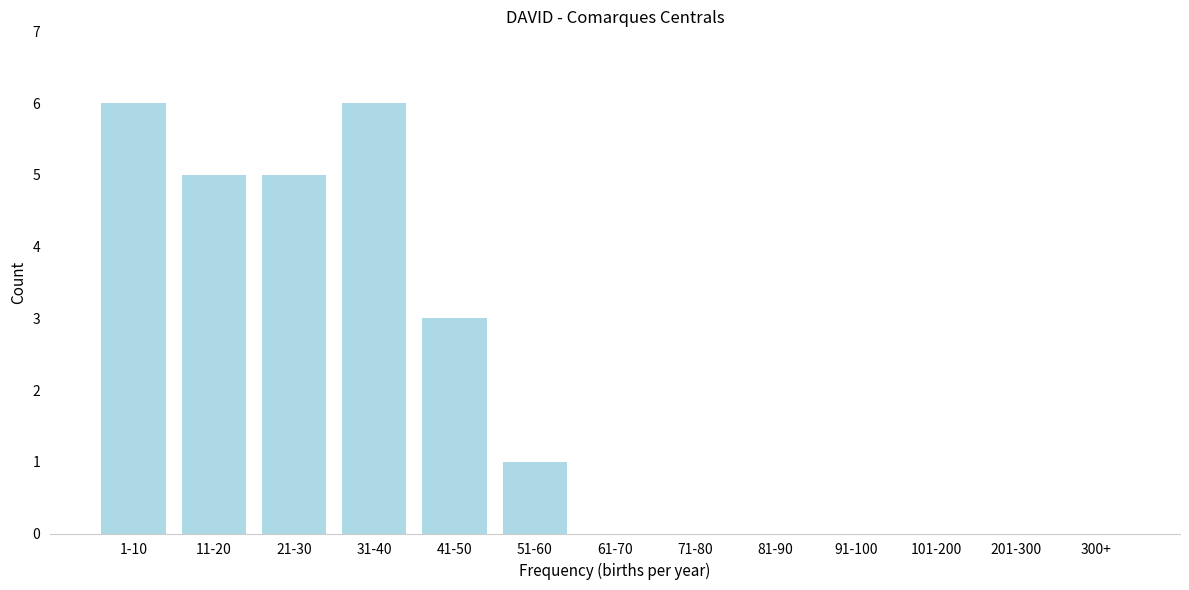

Reading left to right, extract all data points from this chart.

1-10=6	11-20=5	21-30=5	31-40=6	41-50=3	51-60=1	61-70=0	71-80=0	81-90=0	91-100=0	101-200=0	201-300=0	300+=0